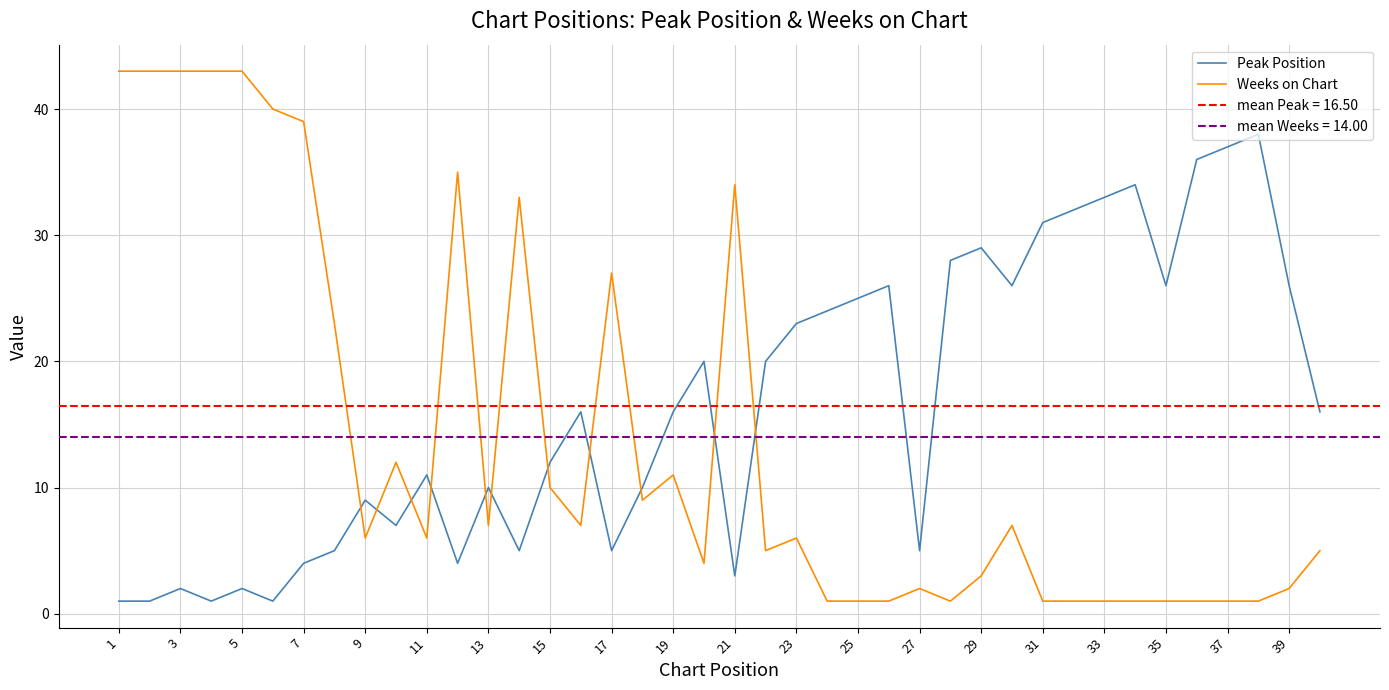

What is the difference between the Weeks on Chart values at 35 and 17?

26